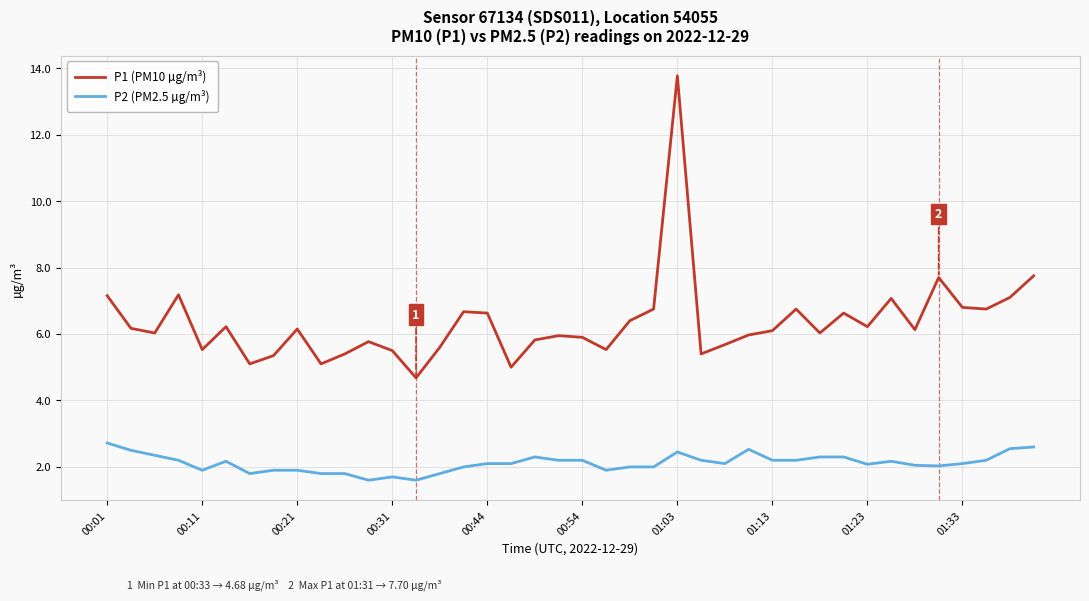

What is the difference between the maximum and minimum values in the P1 (PM10 µg/m³) series?

9.1